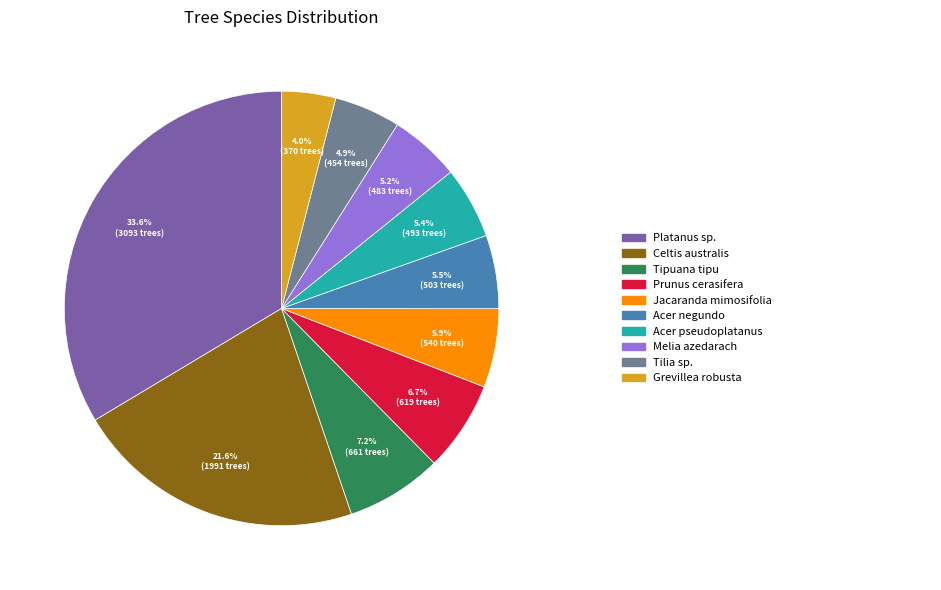

Is there any slice that represents more than half of the pie?

No